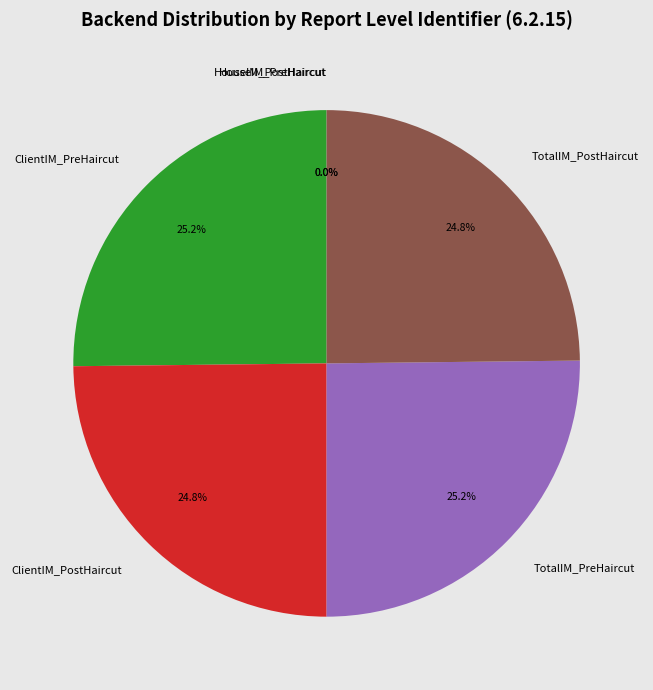

What percentage is NOT represented by ClientIM_PostHaircut?

75.2%